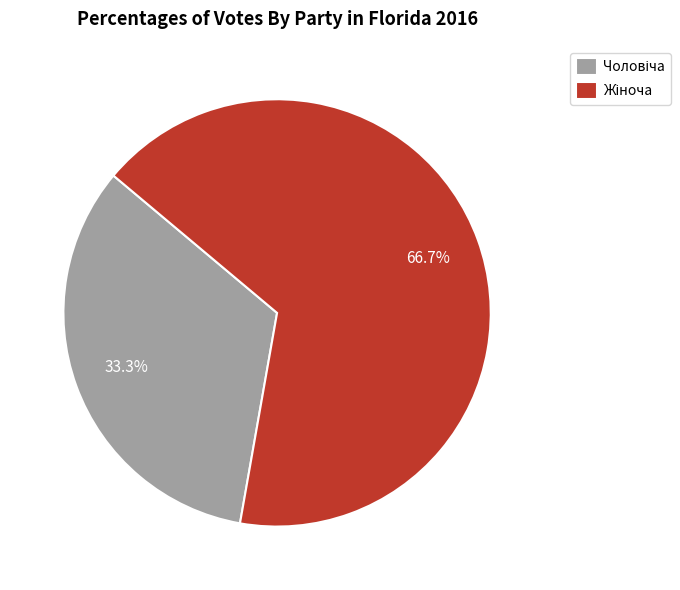

Is there a majority slice in this chart?

Yes